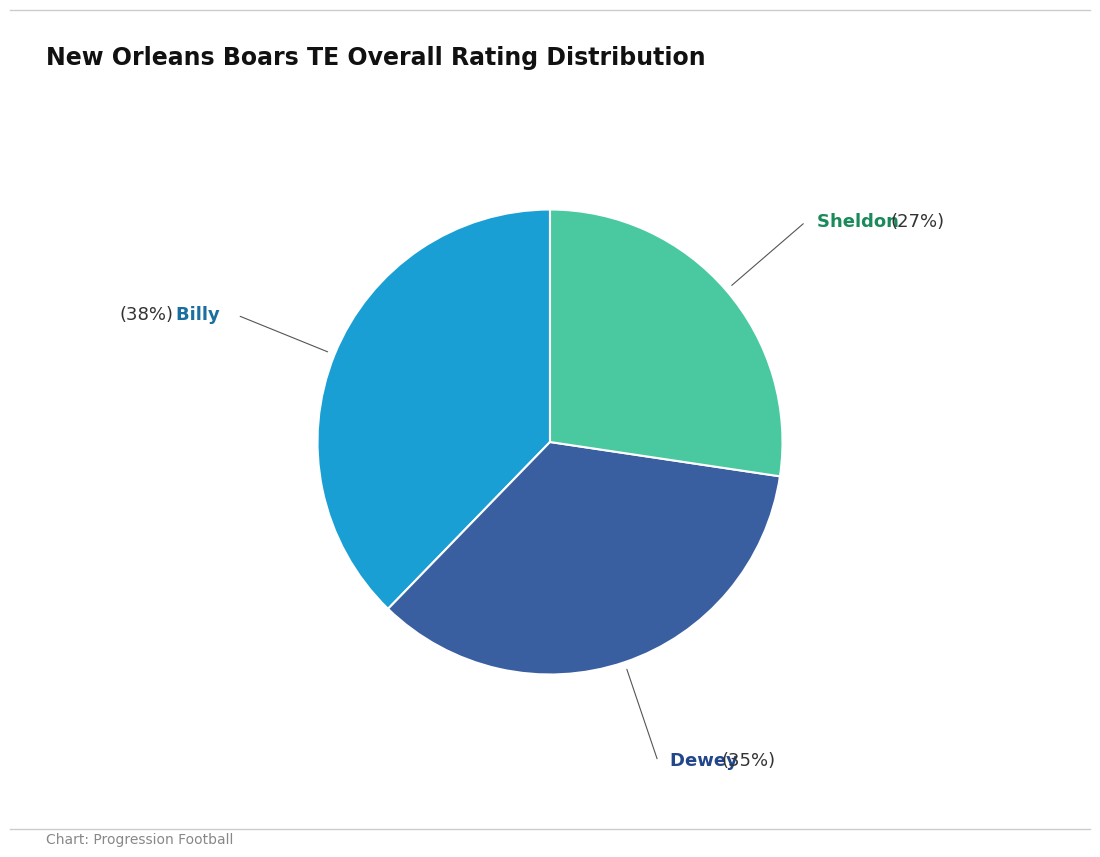

Which has a higher value, Billy or Sheldon?

Billy